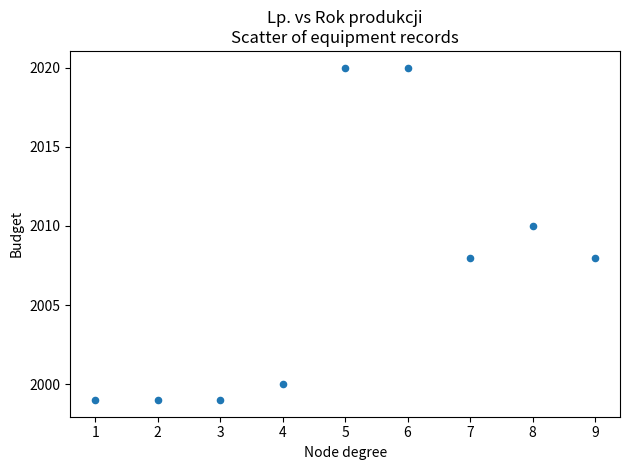

What is the average Y value?

2007